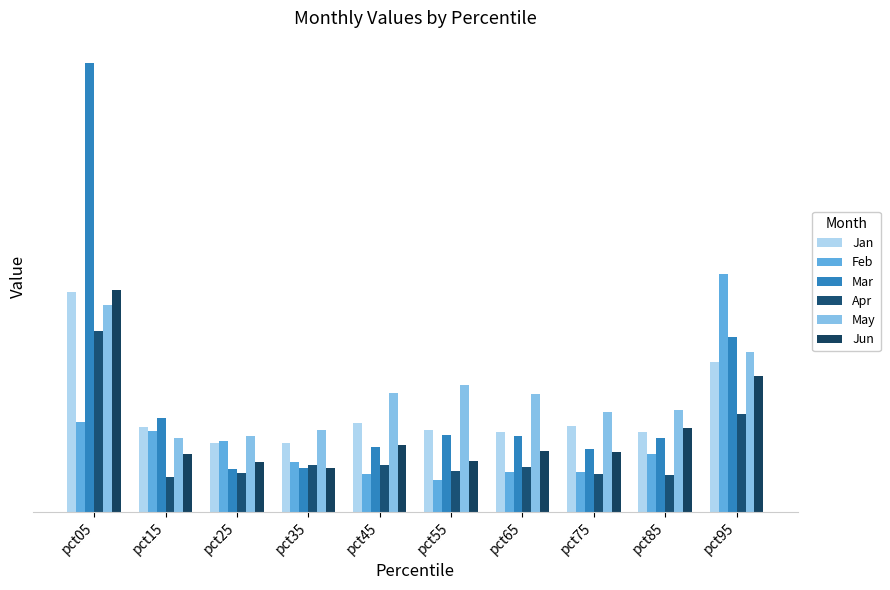

Reading left to right, transcribe all the data shown in this chart.

Jan: 1.5	0.6	0.5	0.5	0.6	0.6	0.6	0.6	0.6	1.0
Feb: 0.6	0.6	0.5	0.3	0.3	0.2	0.3	0.3	0.4	1.7
Mar: 3.1	0.7	0.3	0.3	0.5	0.5	0.5	0.4	0.5	1.2
Apr: 1.3	0.2	0.3	0.3	0.3	0.3	0.3	0.3	0.3	0.7
May: 1.4	0.5	0.5	0.6	0.8	0.9	0.8	0.7	0.7	1.1
Jun: 1.6	0.4	0.3	0.3	0.5	0.4	0.4	0.4	0.6	1.0